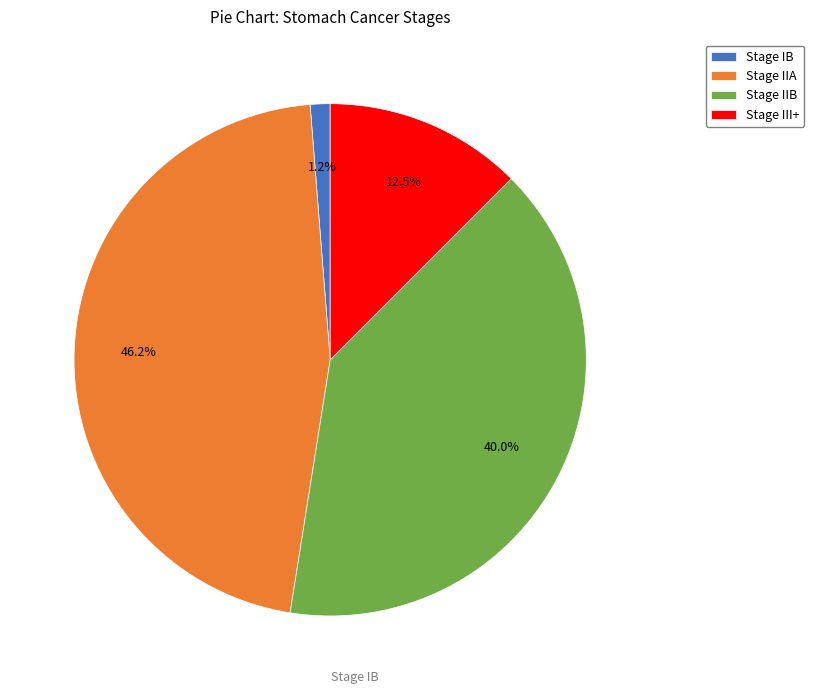

To the nearest percent, what percentage of the pie is Stage IIA?

46%